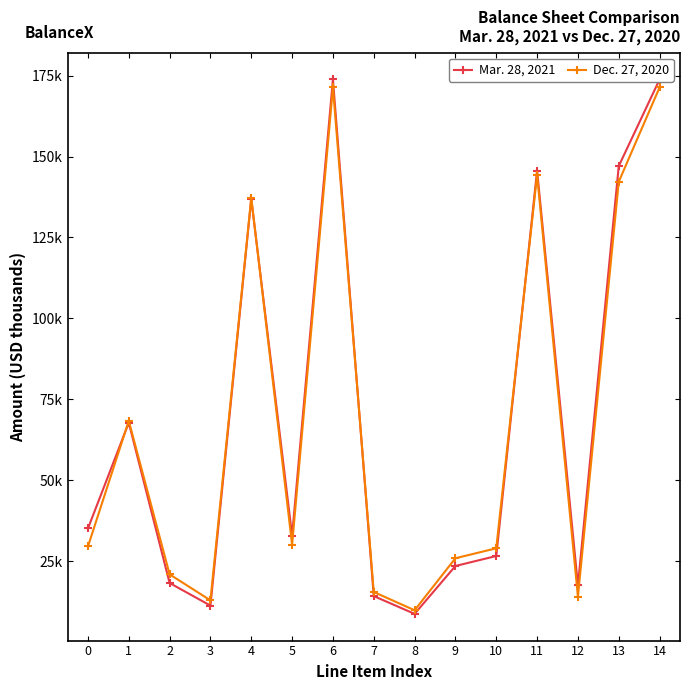

Where do Dec. 27, 2020 and Mar. 28, 2021 first cross each other?

0 and 1